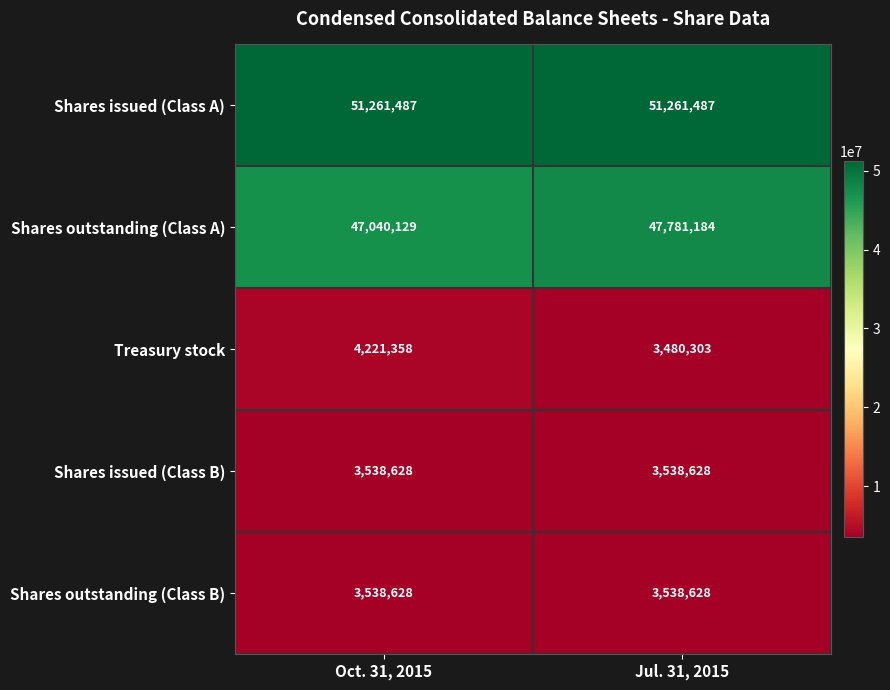

What is the difference between the highest and lowest values at Oct. 31, 2015?

47722859